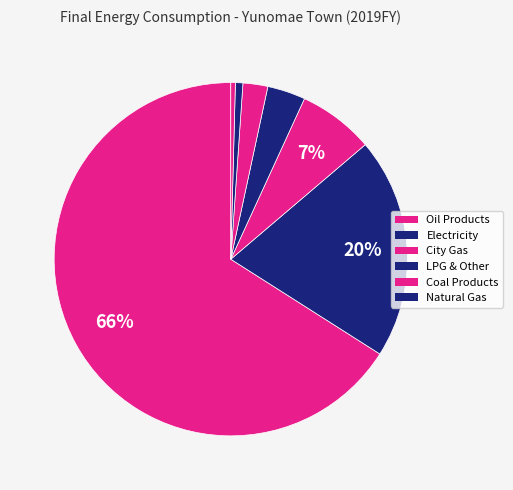

How many slices are in this pie chart?

7